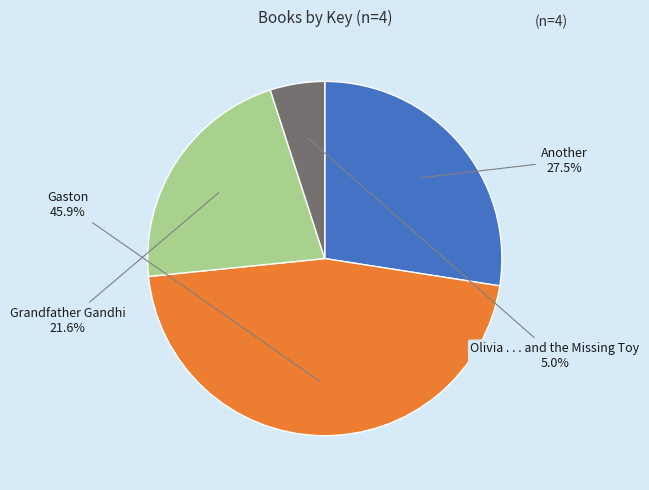

Is there a majority slice in this chart?

No